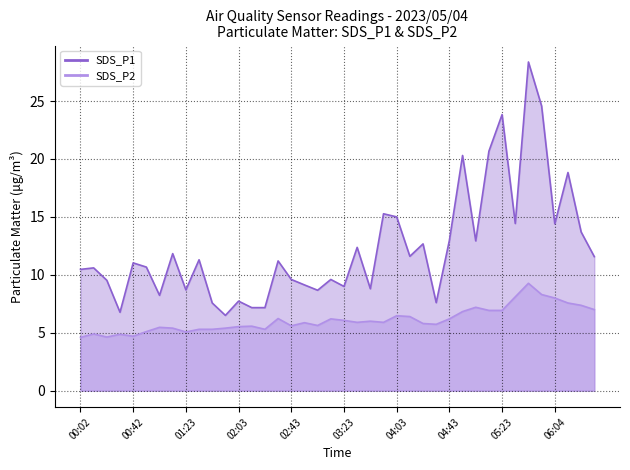

What is the label of the 16th point from the left?

02:33